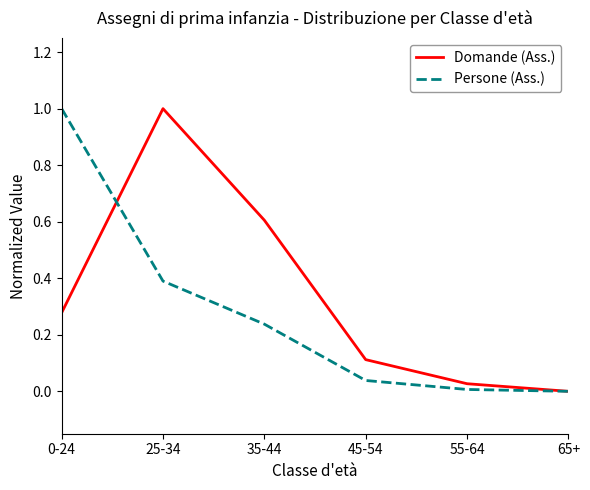

What is the maximum value for Persone (Ass.)?

1.0